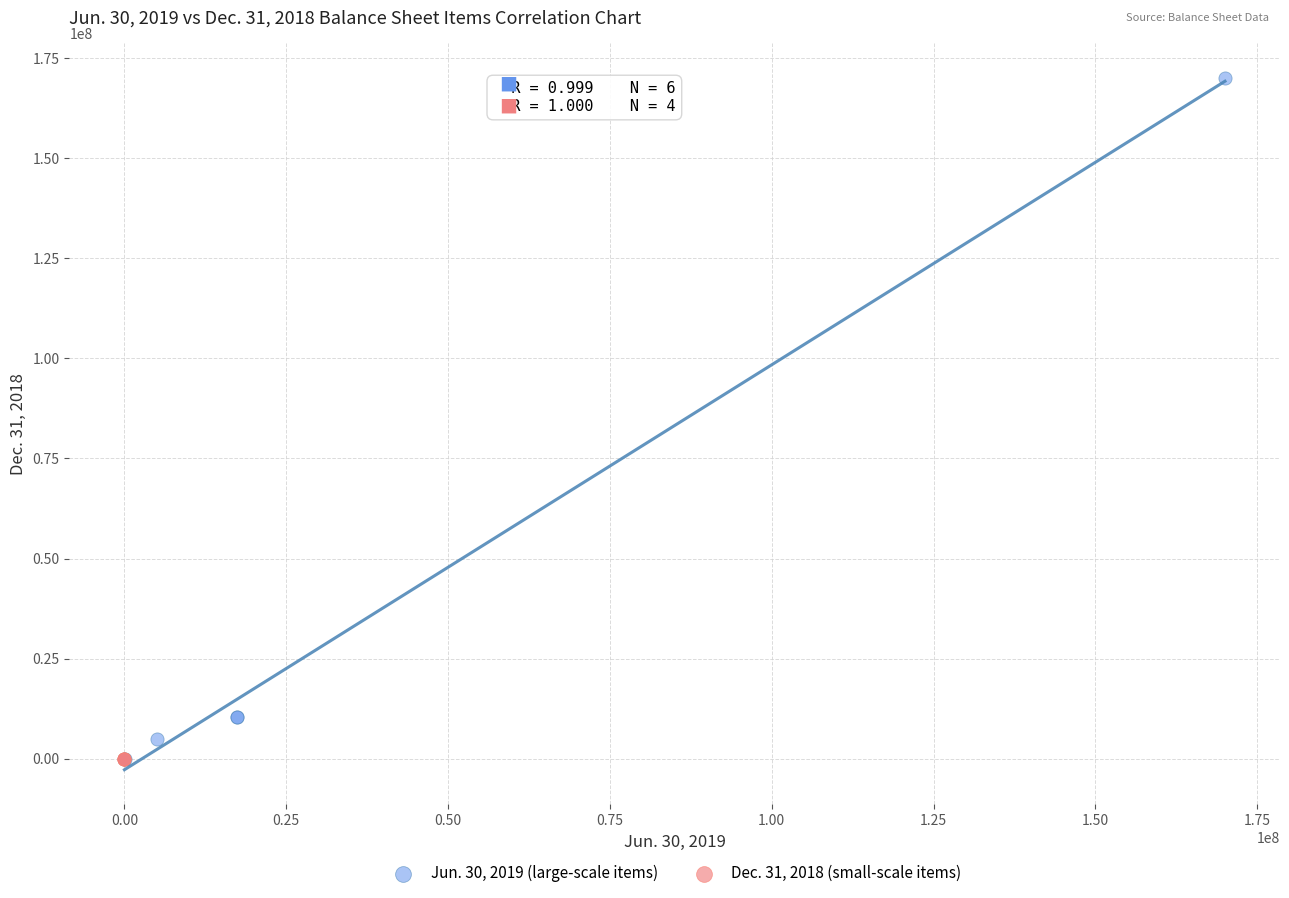

Which series reaches the maximum Y coordinate?

Jun. 30, 2019 (large-scale items)